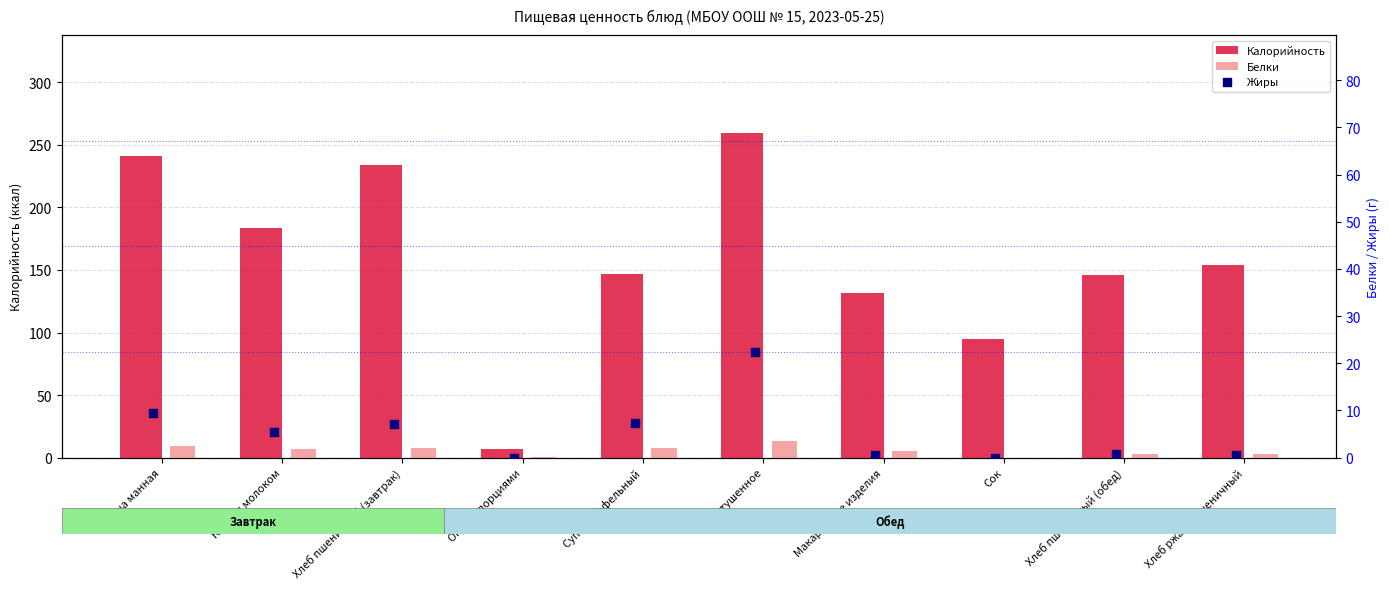

Which series has the largest total across all categories?

Калорийность